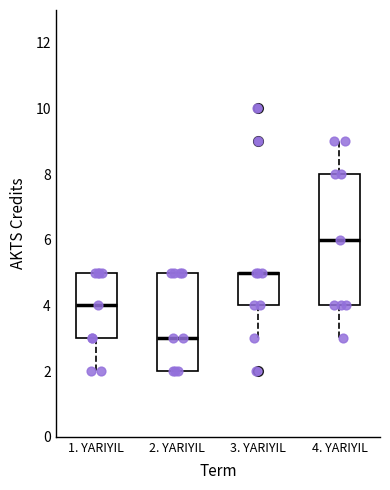

Reading left to right, transcribe this box plot: for each box, give where its median line is, the range the box spans, and where its two whiskers end, as read against the y-axis. The values are not printed on the chart, so give them approximately, as read against the axis.

1. YARIYIL: median 4, box 3 to 5, whiskers 2 to 5
2. YARIYIL: median 3, box 2 to 5, whiskers 2 to 5
3. YARIYIL: median 5 (drawn on the box's upper edge), box 4 to 5, whiskers 3 to 5
4. YARIYIL: median 6, box 4 to 8, whiskers 3 to 9